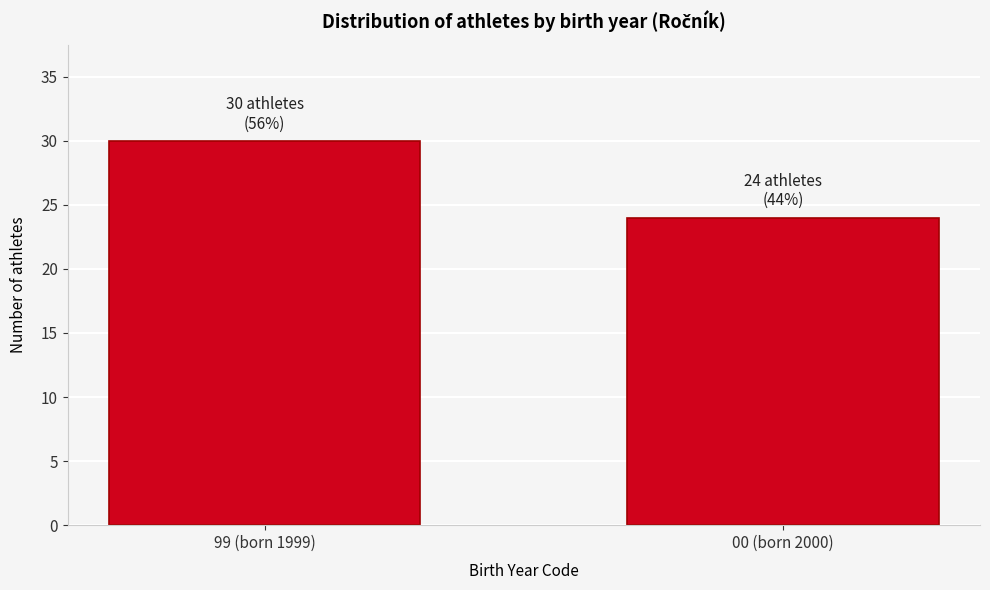

Reading left to right, extract all data points from this chart.

30	24